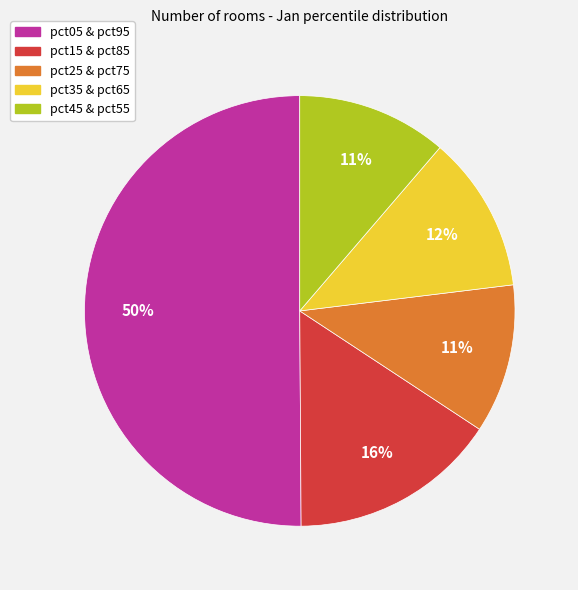

To the nearest percent, what is the difference between the largest and smallest slice percentages?

39%